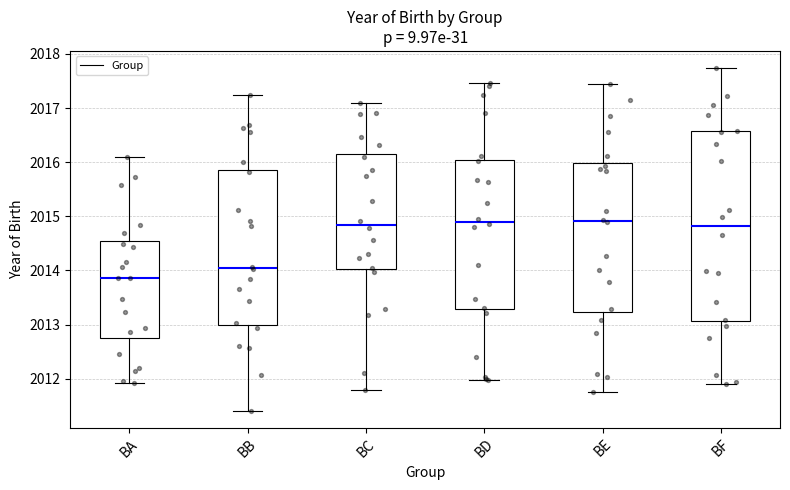

Comparing the boxes themselves (not the whiskers), which one is the tallest?

BF